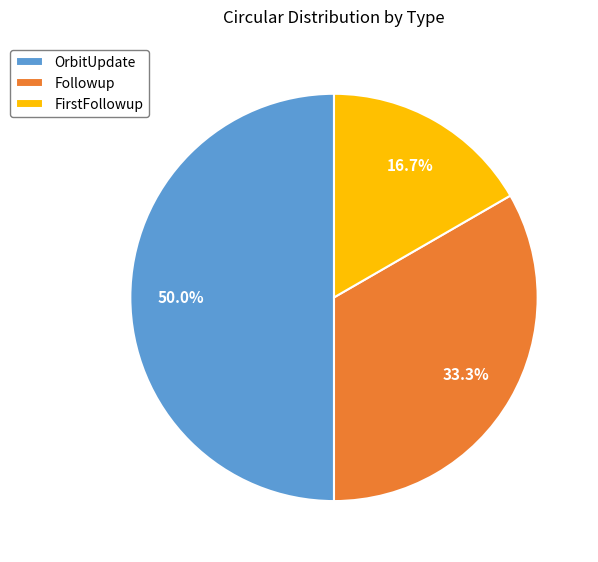

Rank the categories by value from highest to lowest.

OrbitUpdate, Followup, FirstFollowup